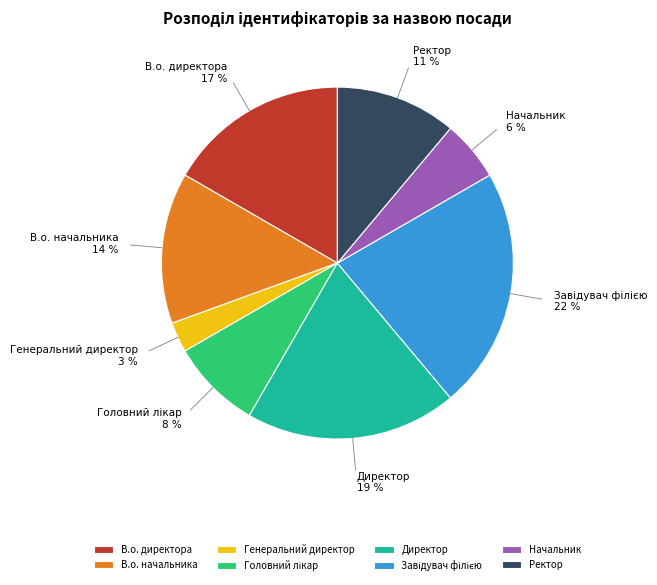

The Ректор slice represents 11% of the pie. True or false?

True